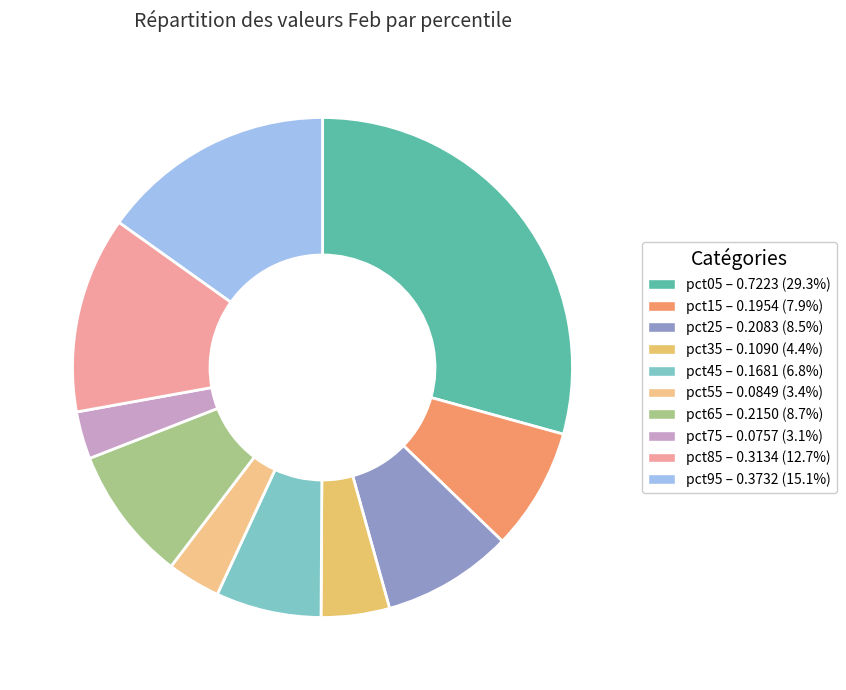

How many slices are in this pie chart?

10